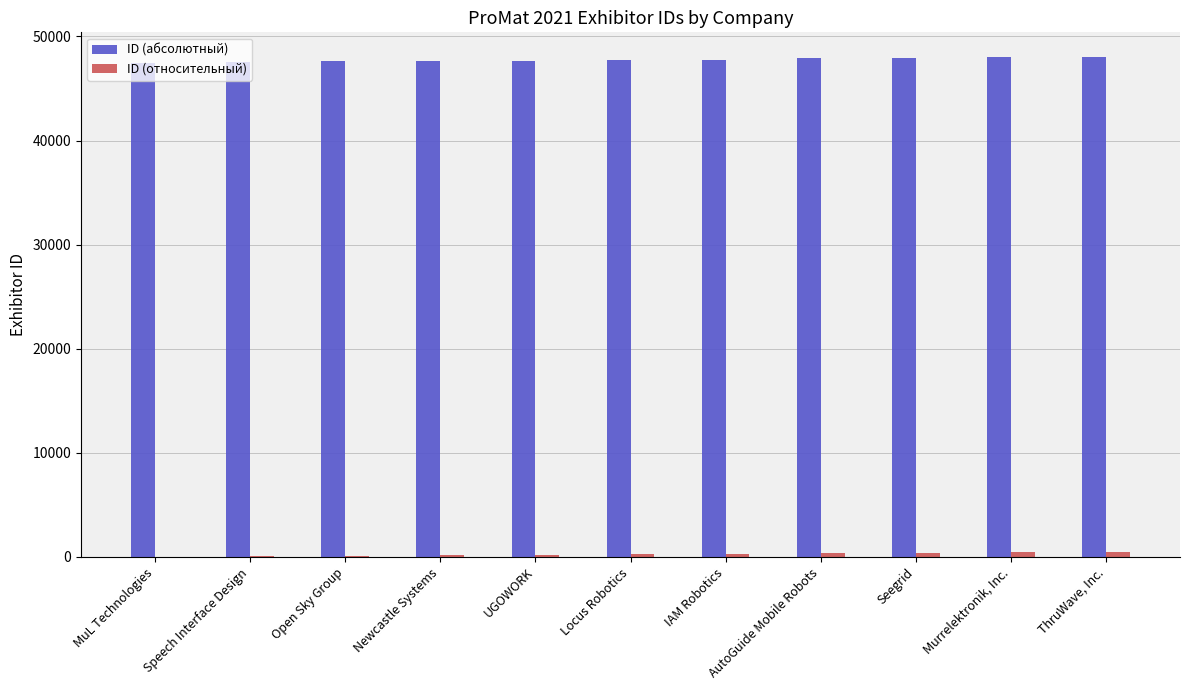

The value of ID (абсолютный) at ThruWave, Inc. is 9774. True or false?

False